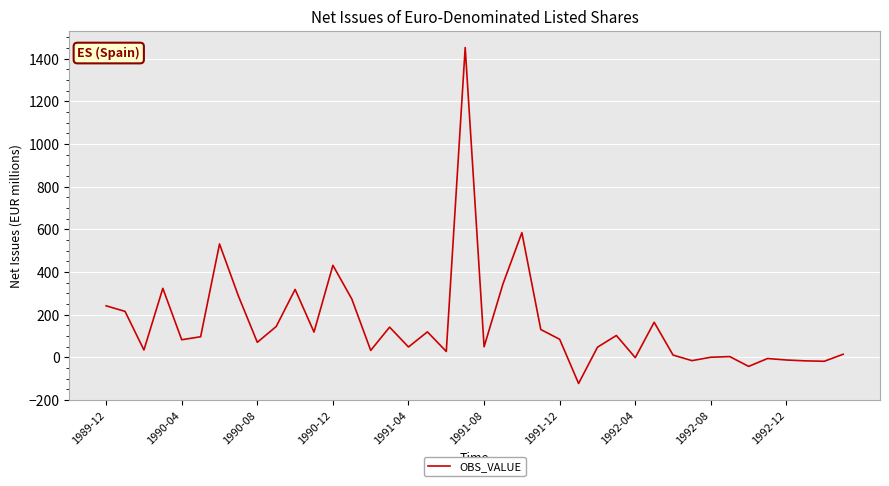

What is the greatest value displayed?

1452